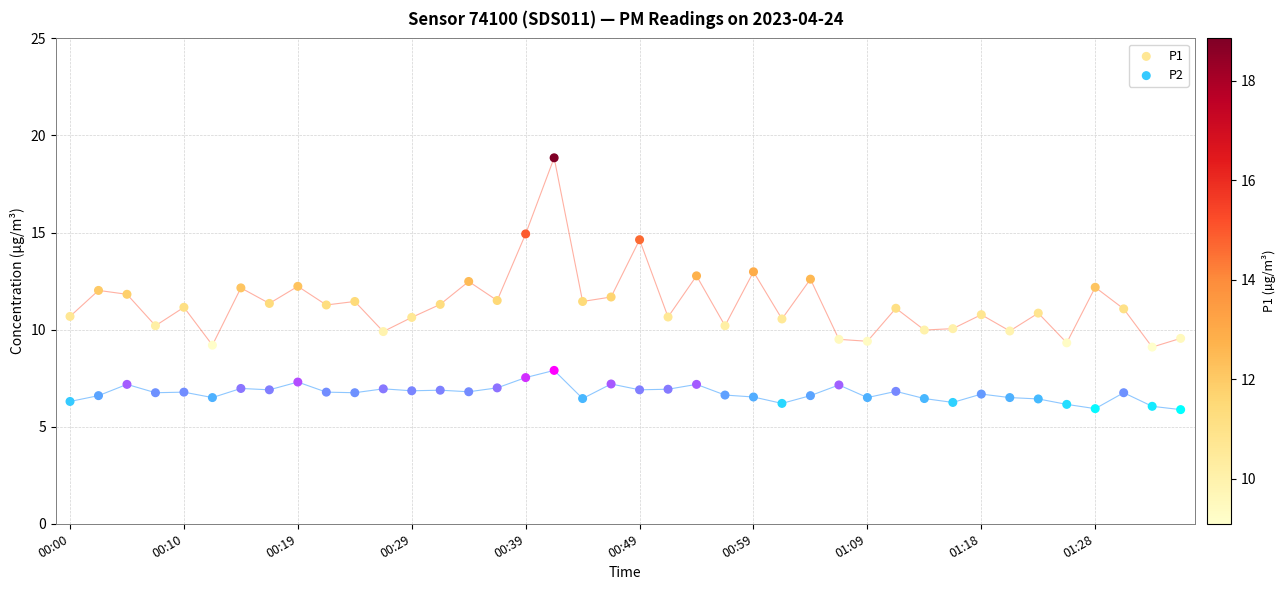

Which series has the largest Y range (max minus min)?

P1